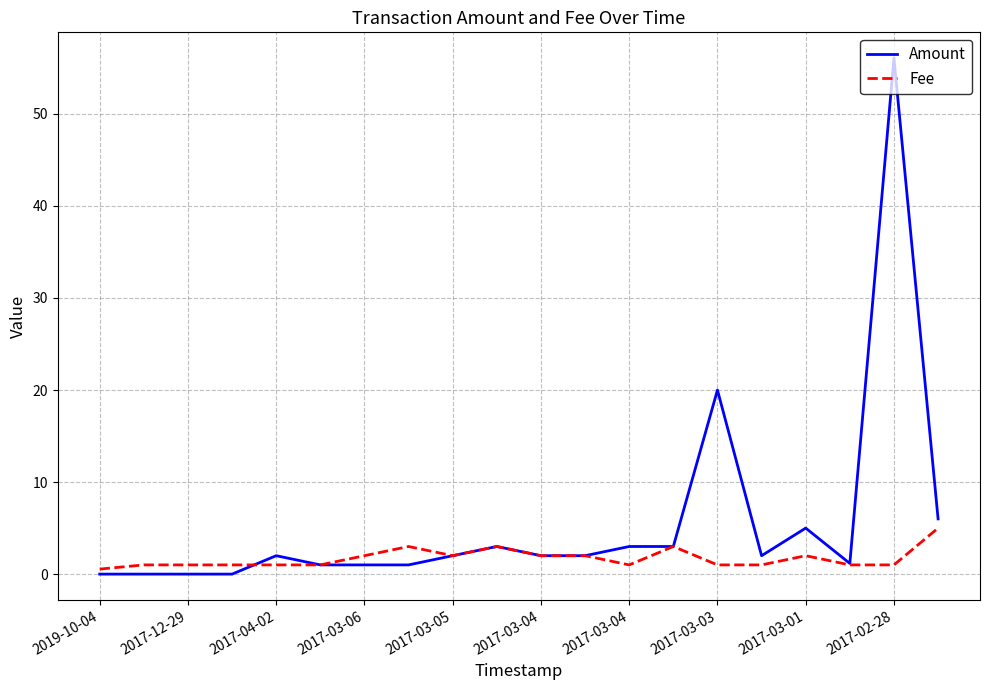

List the series in order of their overall mean, lowest first.

Fee, Amount